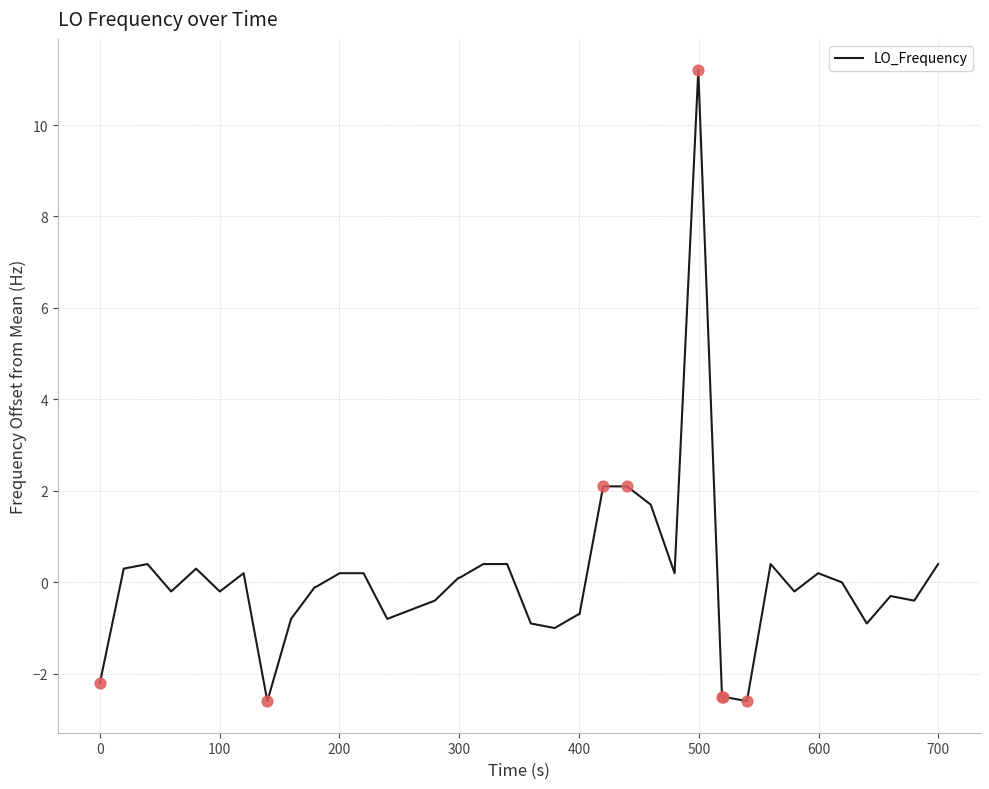

What is the maximum value shown in the chart?

11.2